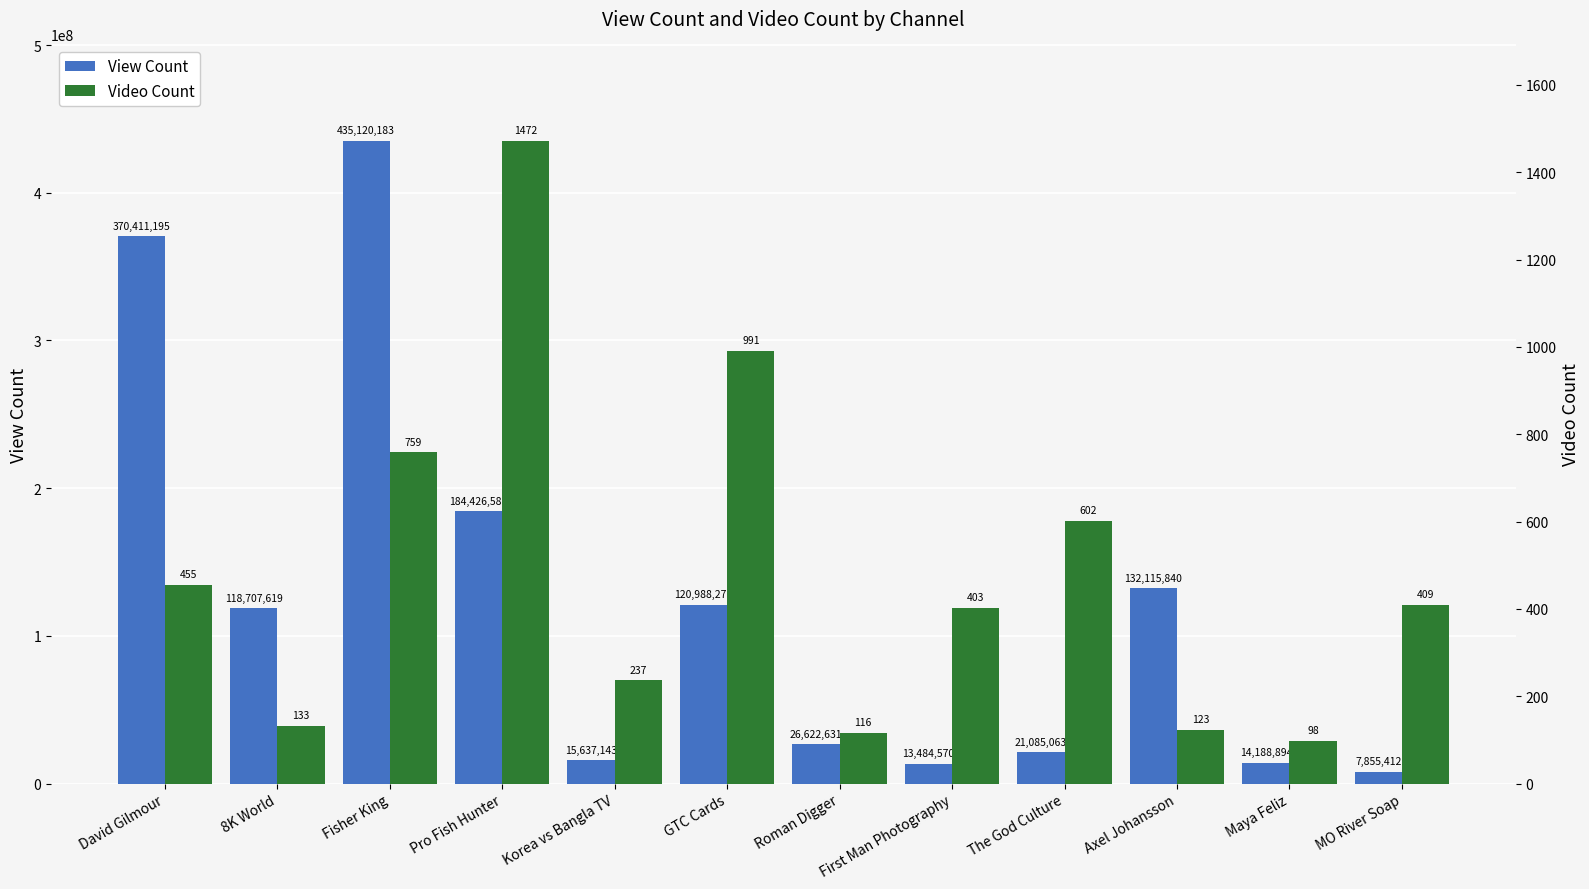

Is it true that View Count equals 132115840 at Axel Johansson?

True